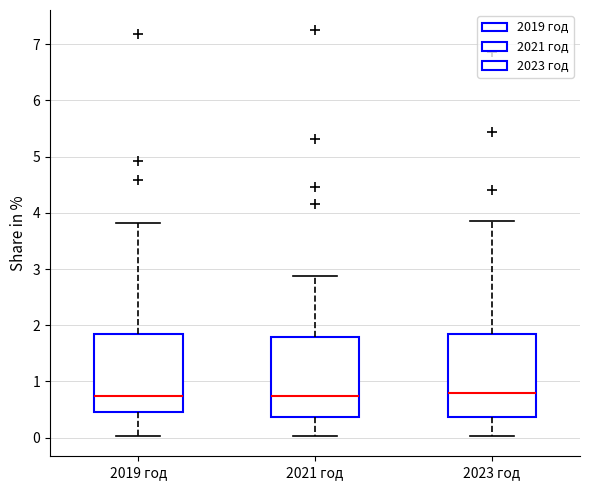

Reading left to right, transcribe this box plot: for each box, give where its median line is, the range the box spans, and where its two whiskers end, as read against the y-axis. The values are not printed on the chart, so give them approximately, as read against the axis.

2019 год: median 0.7, box 0.4 to 1.8, whiskers 0.0 to 3.8
2021 год: median 0.7, box 0.4 to 1.8, whiskers 0.0 to 2.9
2023 год: median 0.8, box 0.4 to 1.8, whiskers 0.0 to 3.9